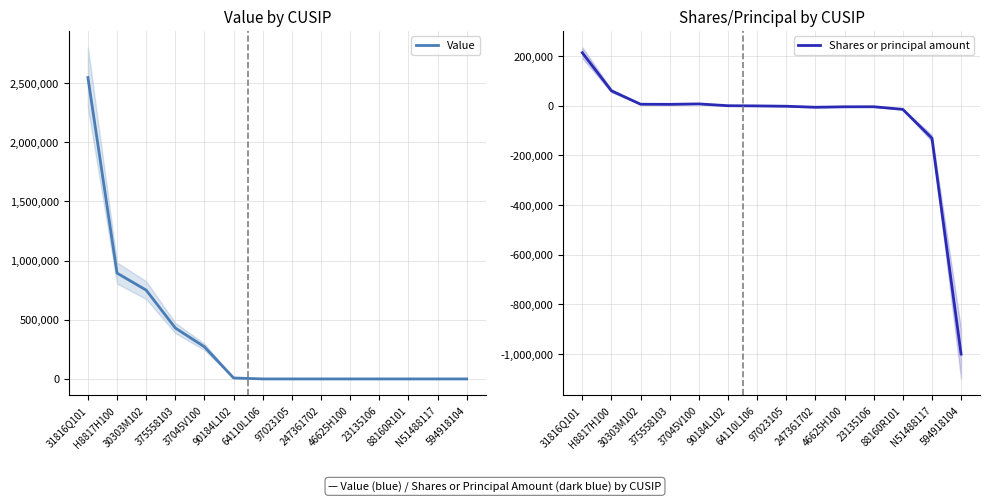

What is the greatest value displayed?

2546000